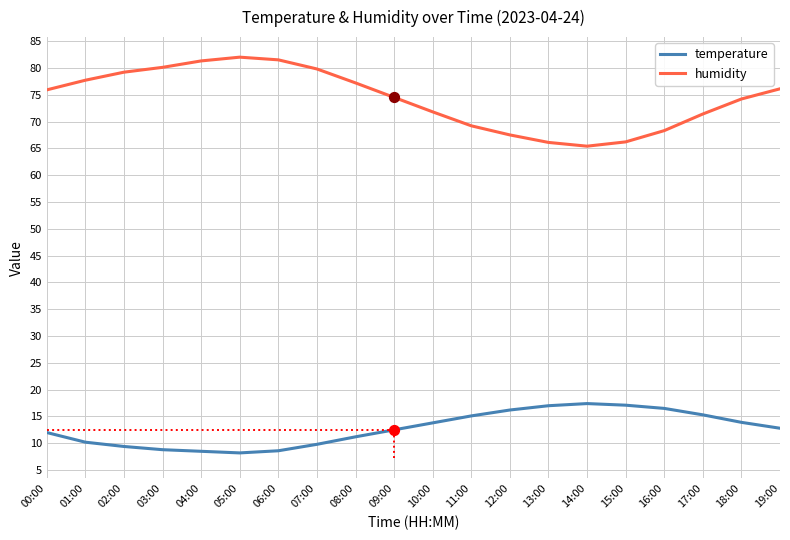

Which series has the widest spread of values?

humidity